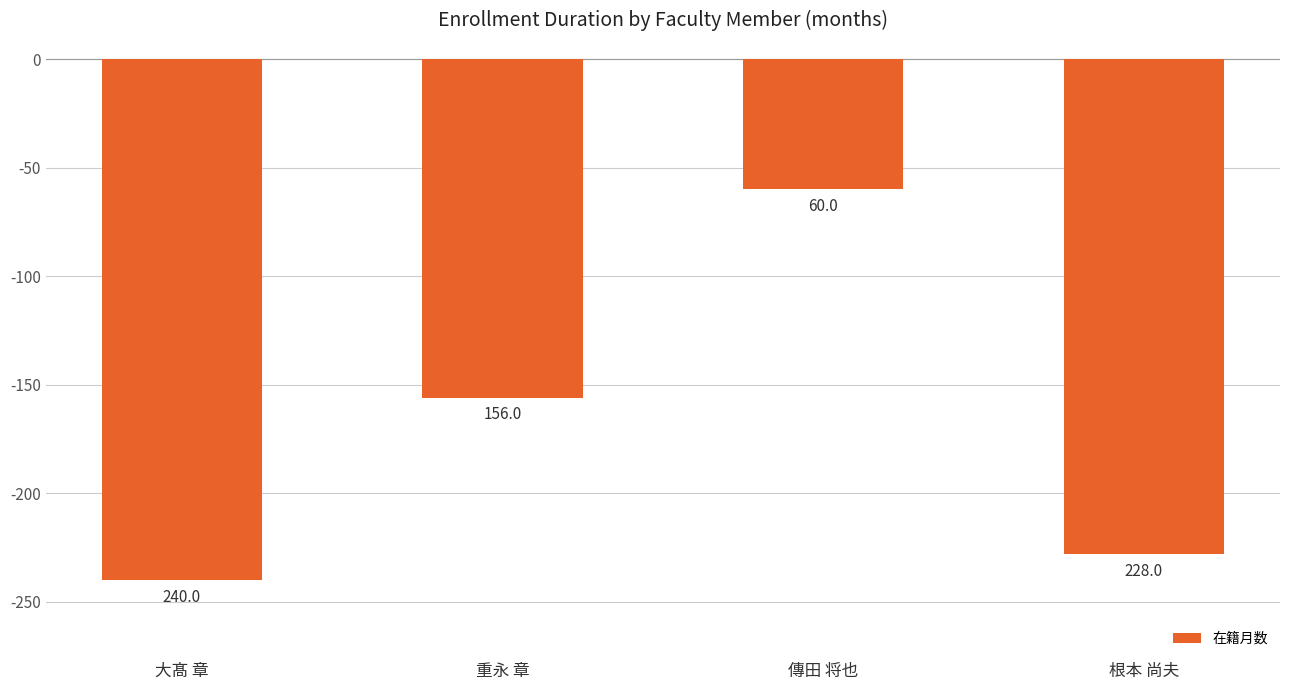

List the labels in order of value, largest first.

傳田 将也, 重永 章, 根本 尚夫, 大髙 章